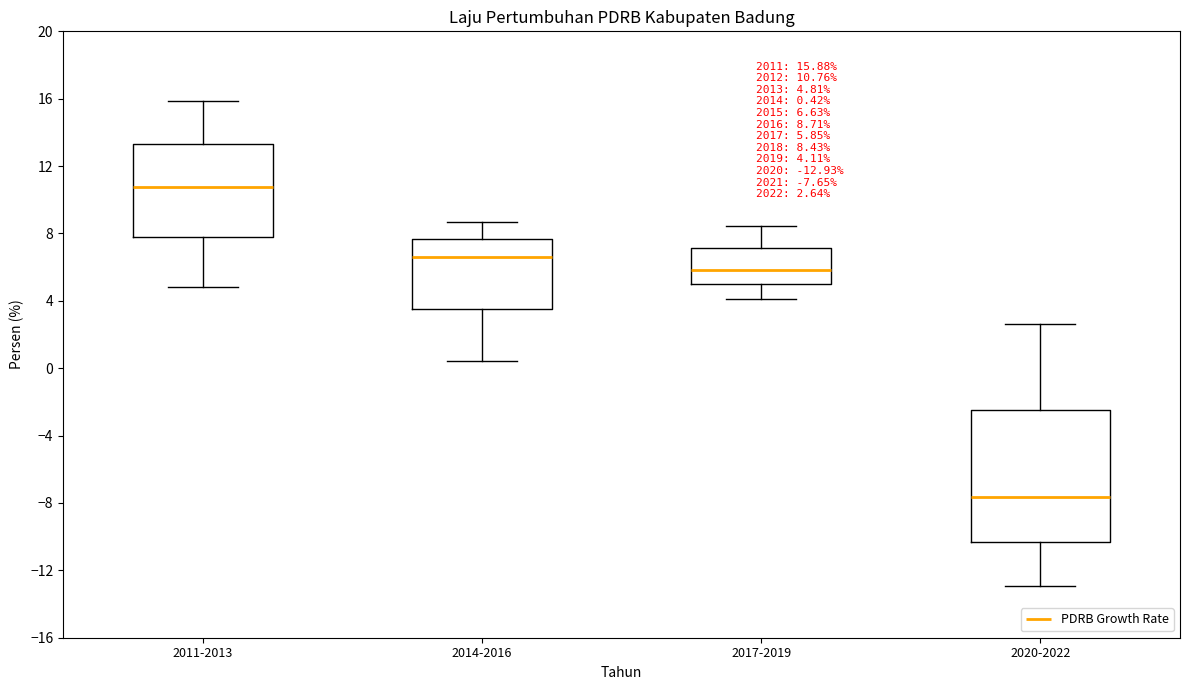

Which box is the tallest, from its lower edge to its upper edge?

2020-2022